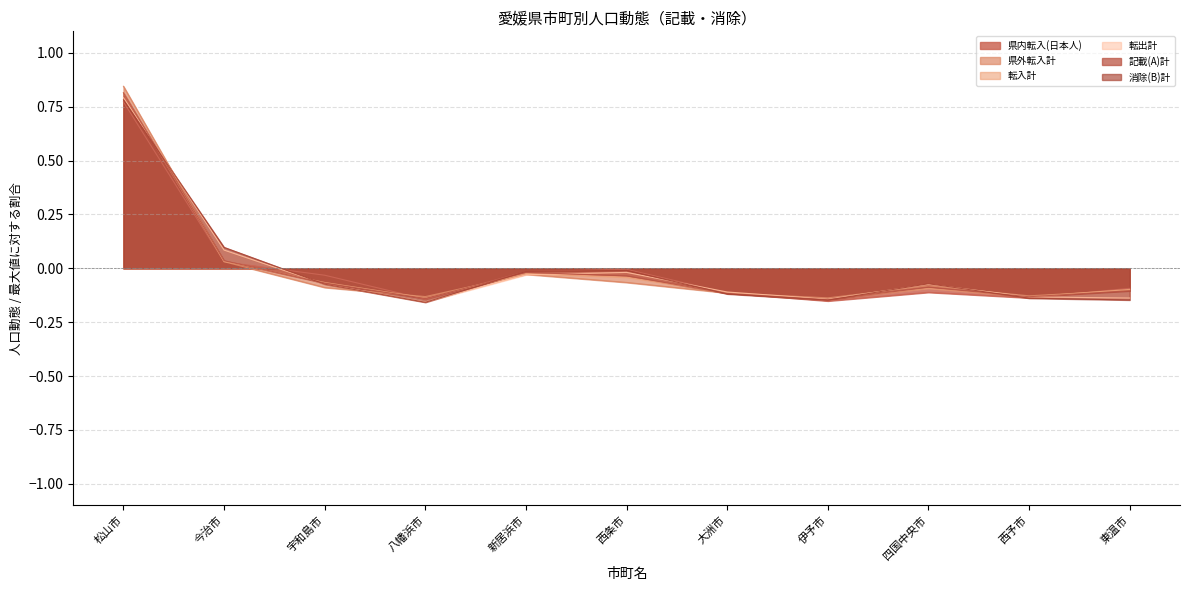

What is the approximate value of 転入計 at 八幡浜市?

-0.1